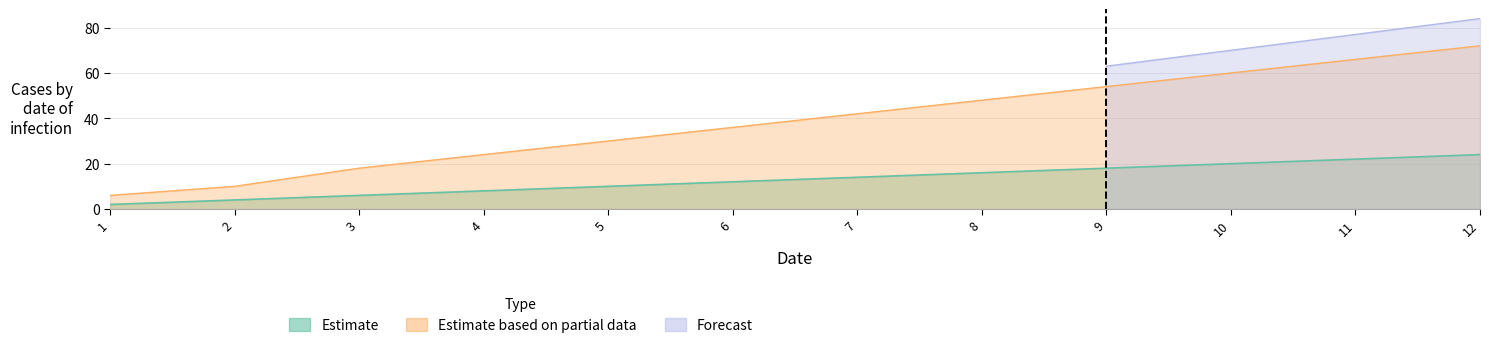

Is it true that Estimate based on partial data equals 66 at 11?

True